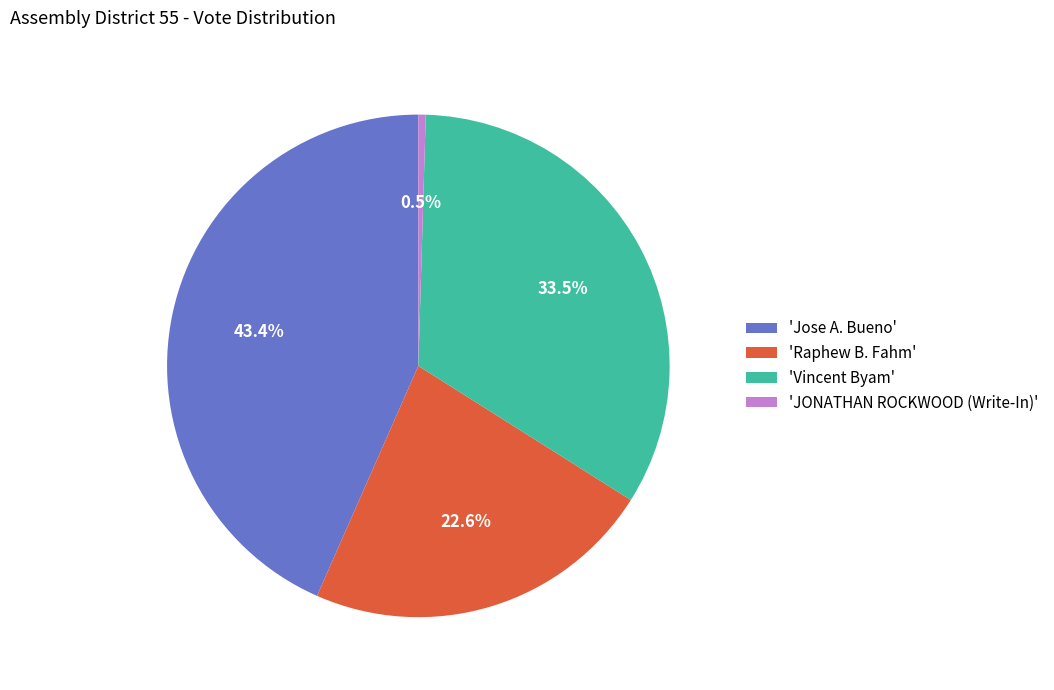

What portion of the pie excludes 'JONATHAN ROCKWOOD (Write-In)'?

99.5%